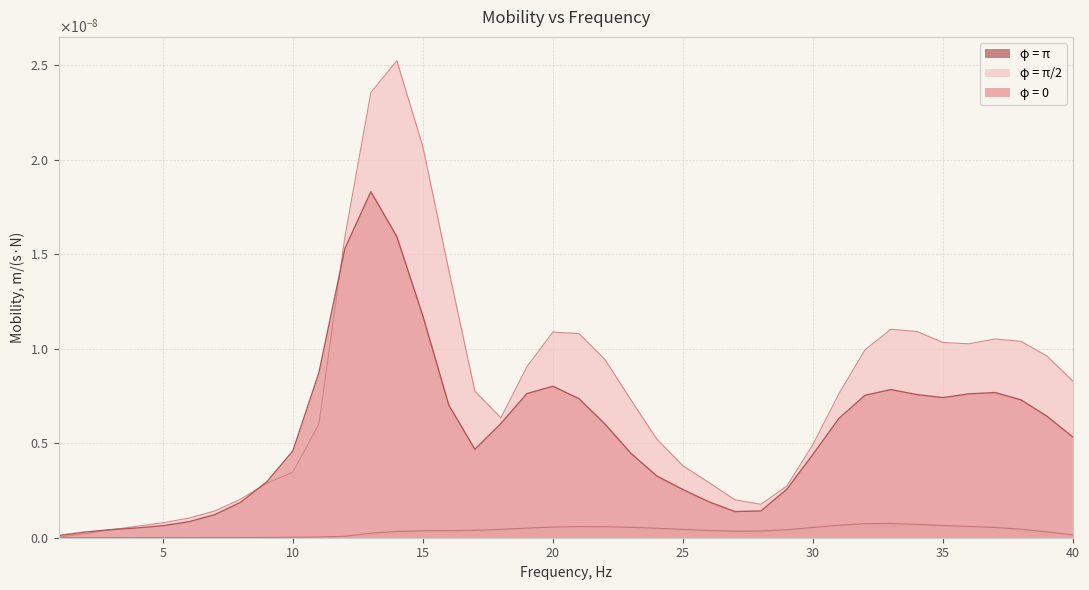

Which has a higher value, 37 or 28?

37